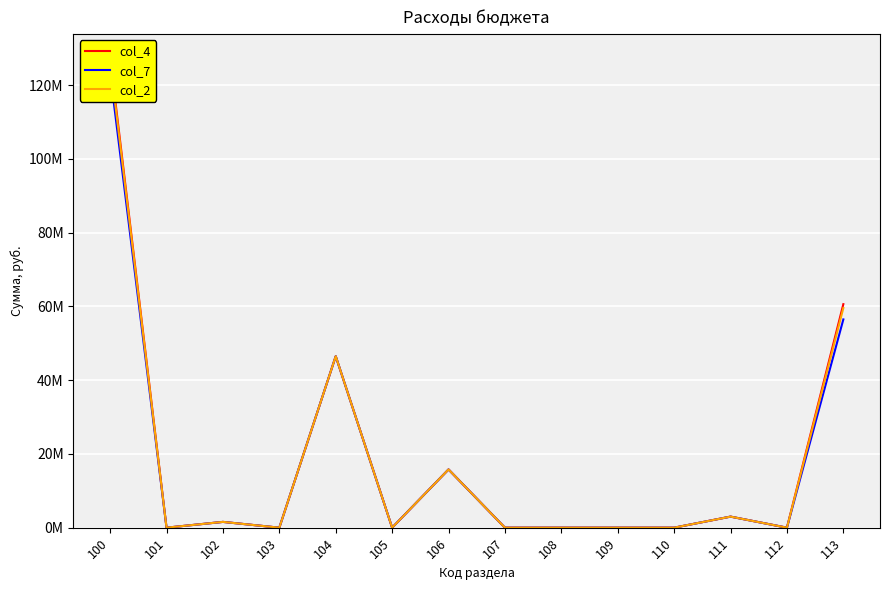

Rank the categories by col_4 value from highest to lowest.

100, 113, 104, 106, 111, 102, 105, 101, 103, 107, 108, 109, 110, 112